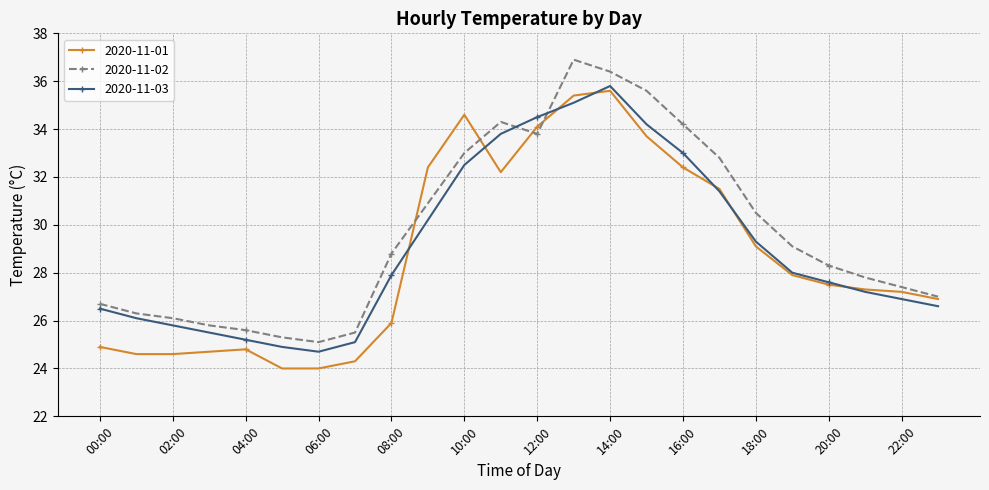

What is the average value of the 2020-11-02 series?

29.7